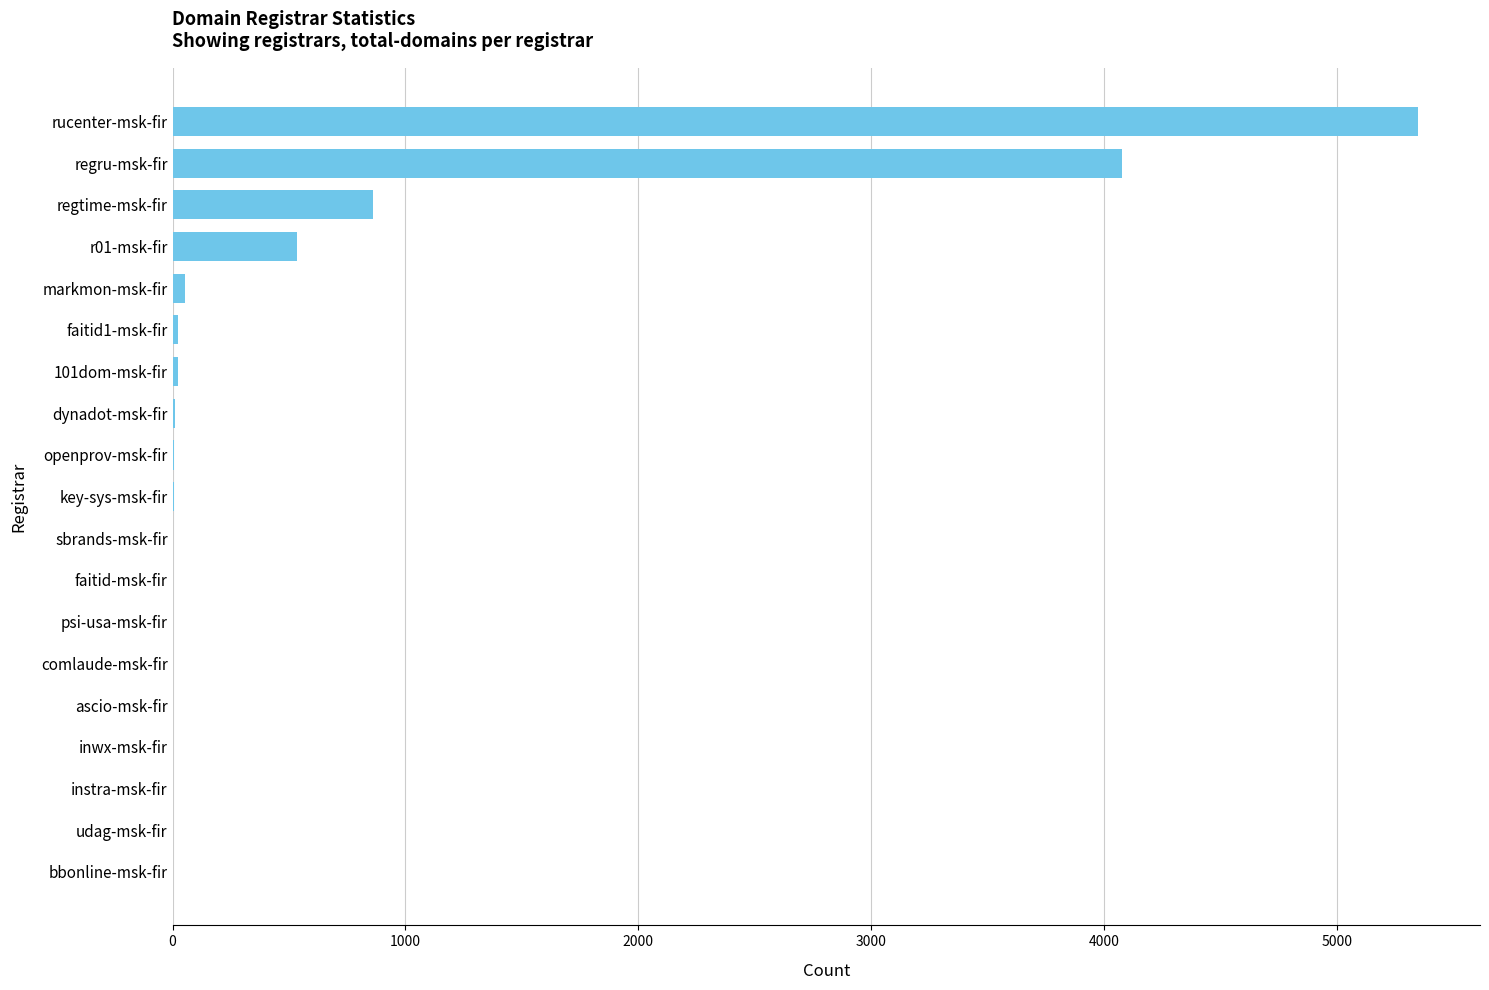

What is the sum of all values?

10953